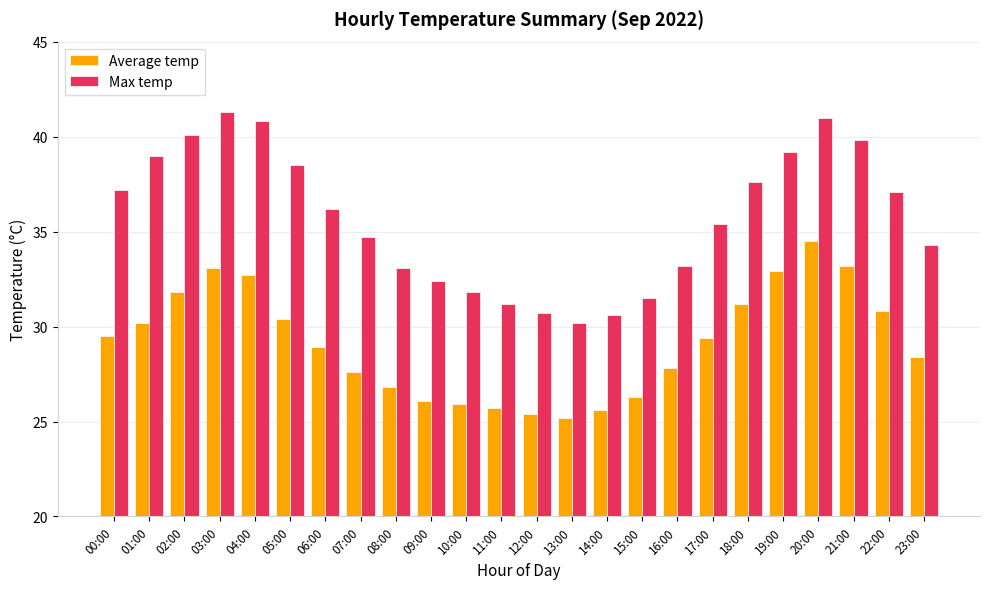

Is it true that Max temp equals 15.3 at 02:00?

False